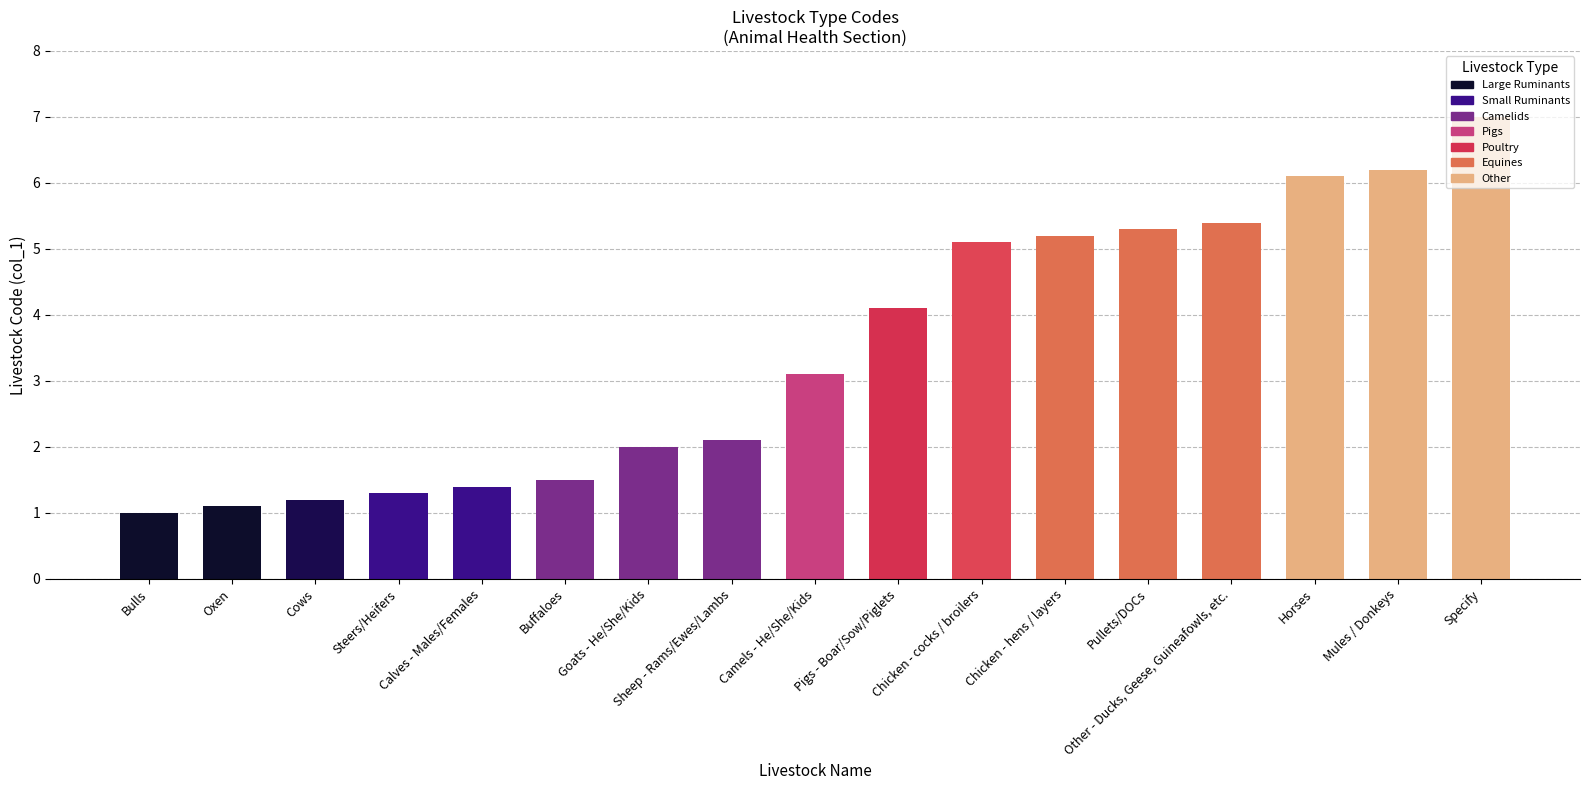

List the labels in order of value, largest first.

Specify, Mules / Donkeys, Horses, Other - Ducks, Geese, Guineafowls, etc., Pullets/DOCs, Chicken - hens / layers, Chicken - cocks / broilers, Pigs - Boar/Sow/Piglets, Camels - He/She/Kids, Sheep - Rams/Ewes/Lambs, Goats - He/She/Kids, Buffaloes, Calves - Males/Females, Steers/Heifers, Cows, Oxen, Bulls